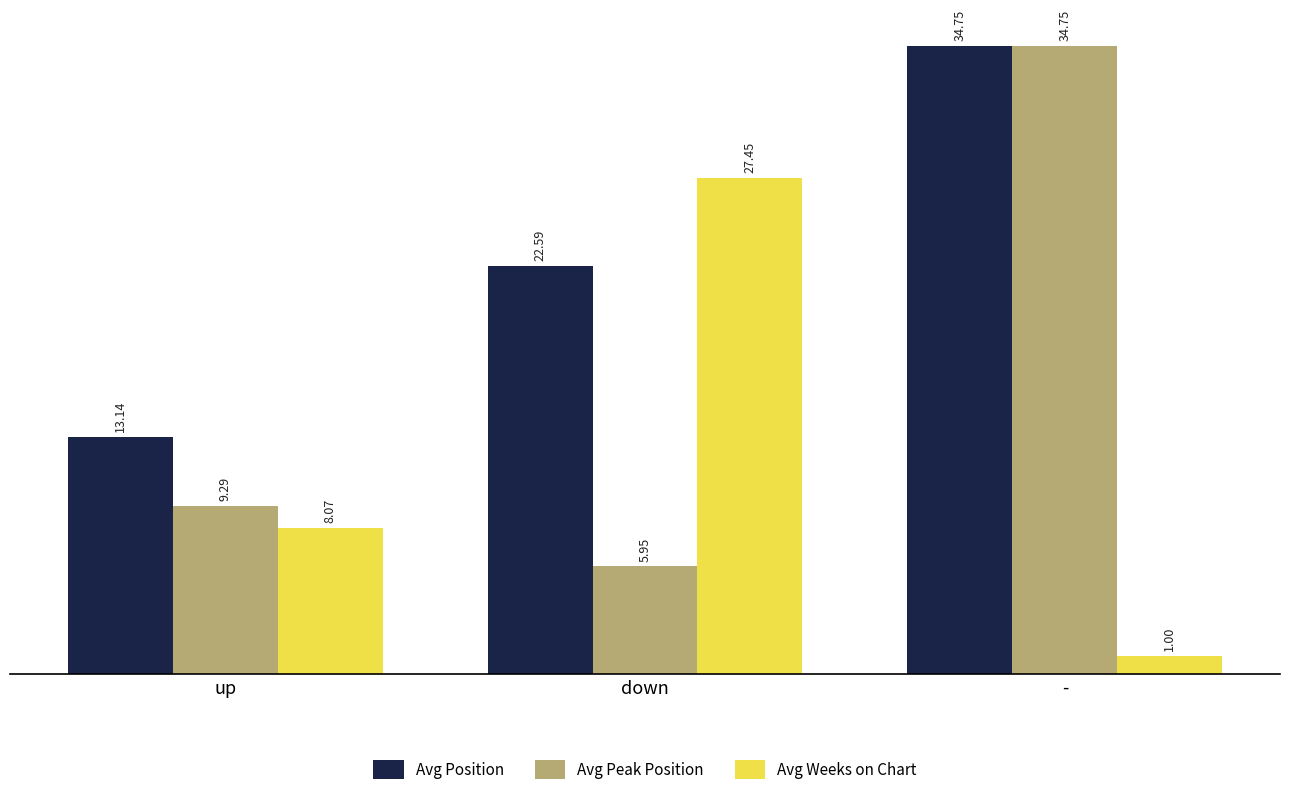

How many bars are there in total?

9